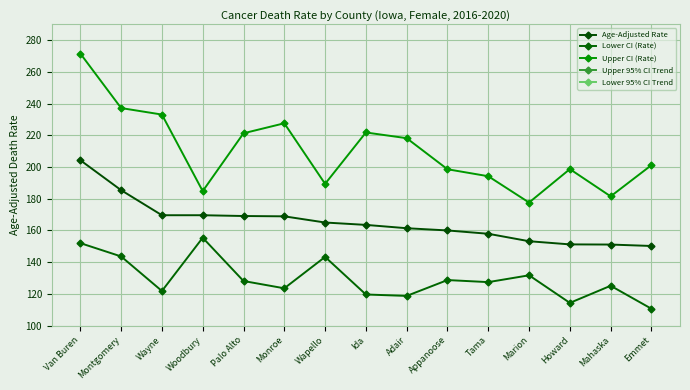

The value of Upper CI (Rate) at Ida is 221.8. True or false?

True